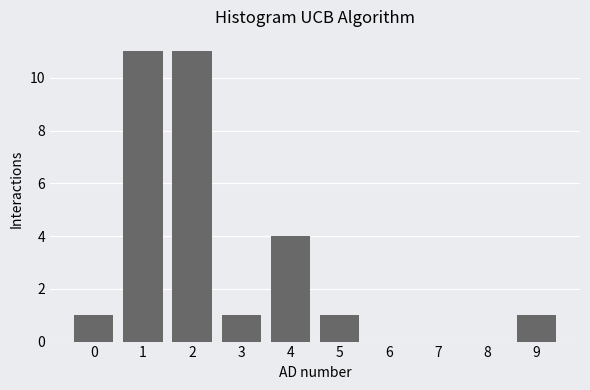

Reading left to right, extract all data points from this chart.

0=1	1=11	2=11	3=1	4=4	5=1	6=0	7=0	8=0	9=1